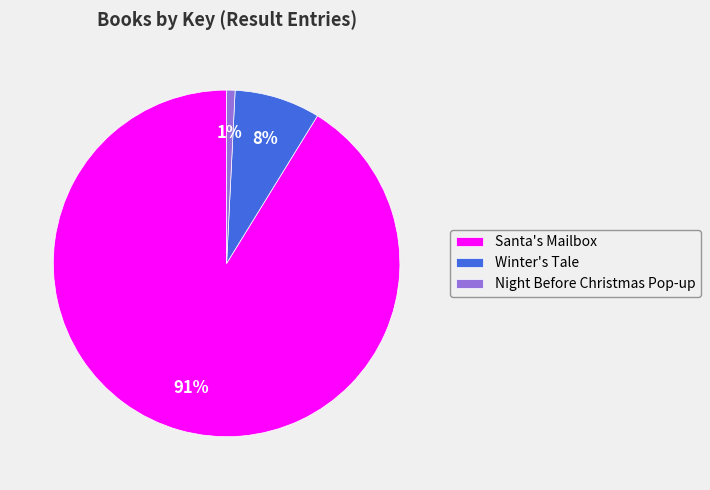

Which category has the smallest portion of the pie?

Night Before Christmas Pop-up